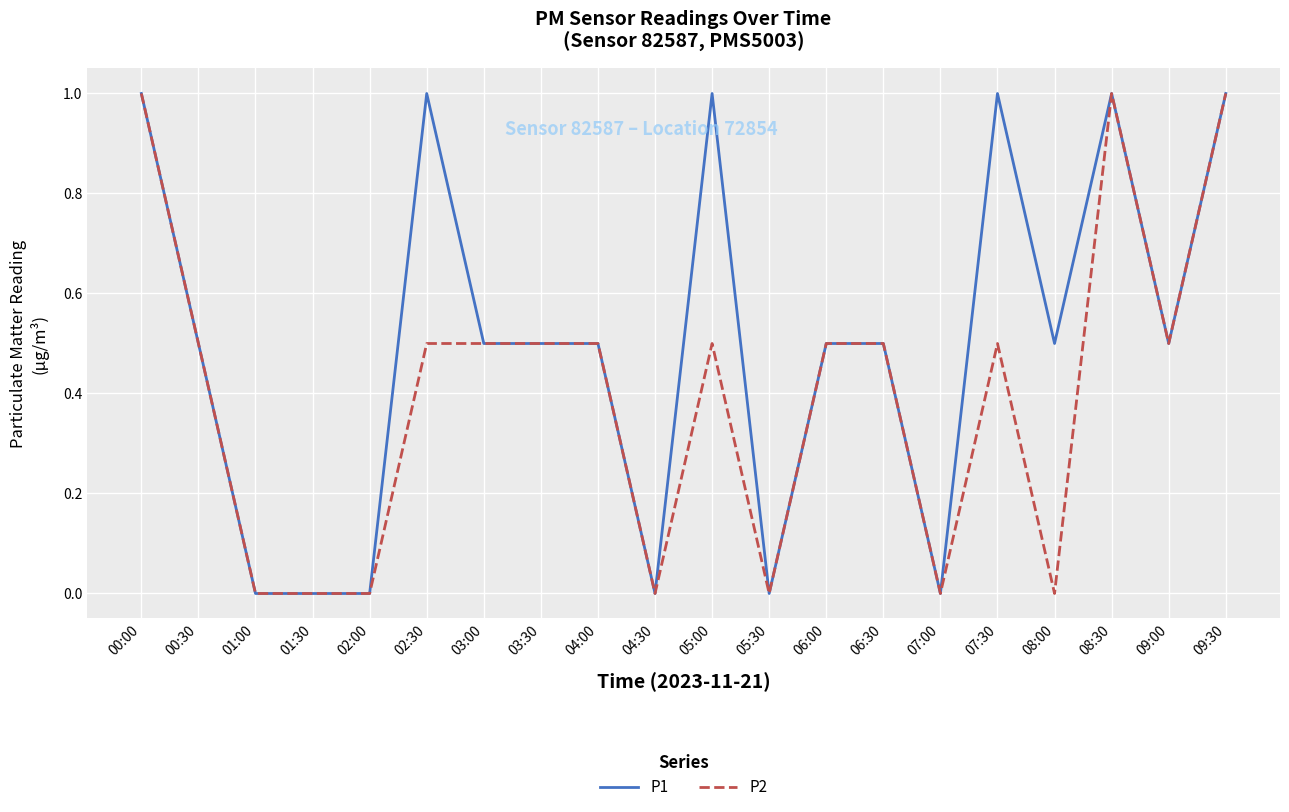

True or false: P2 has more than 0 interior local peaks.

True